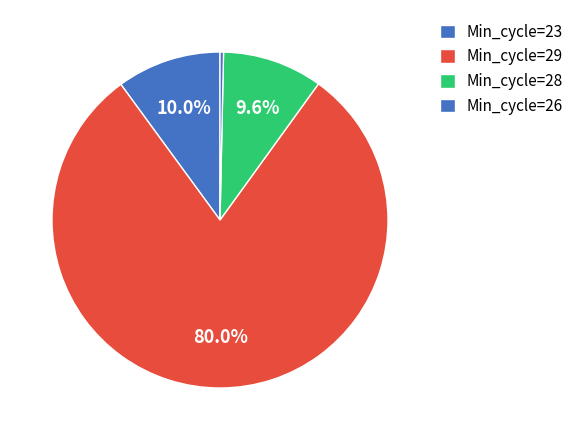

How many slices are in this pie chart?

4